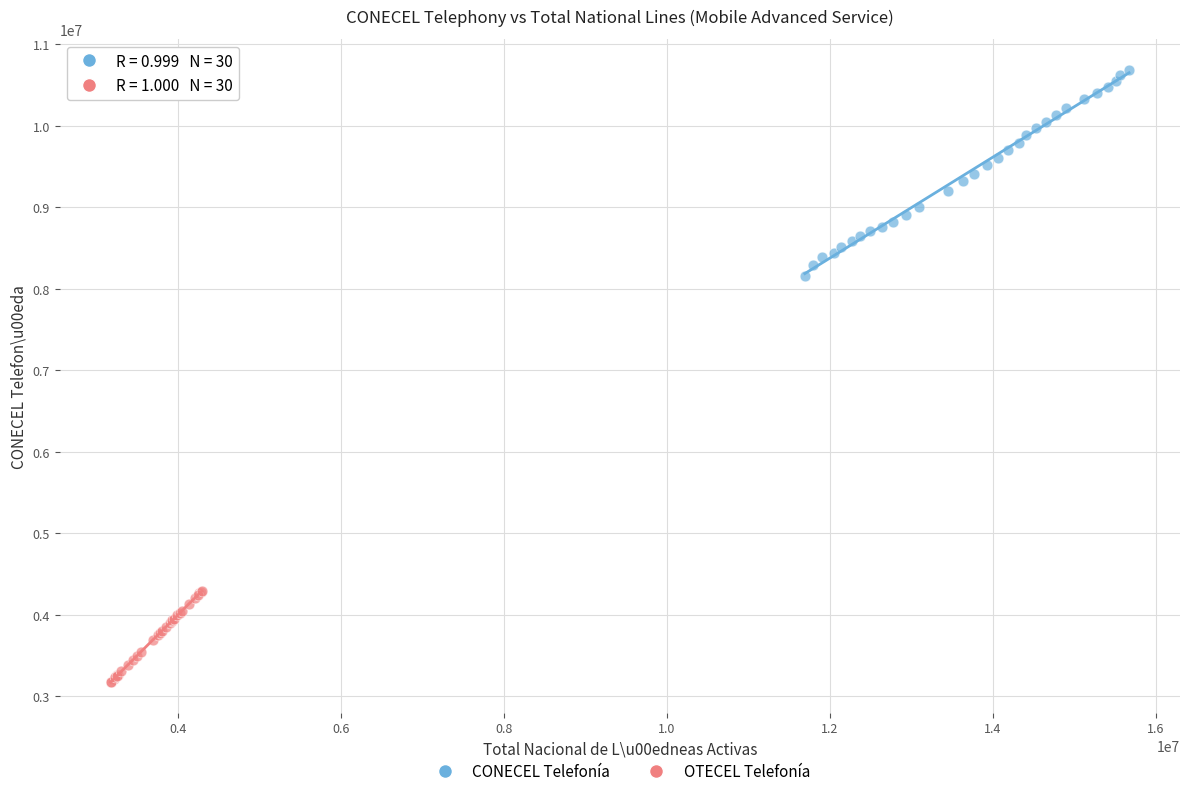

Which series contains the highest Y value?

CONECEL Telefonía